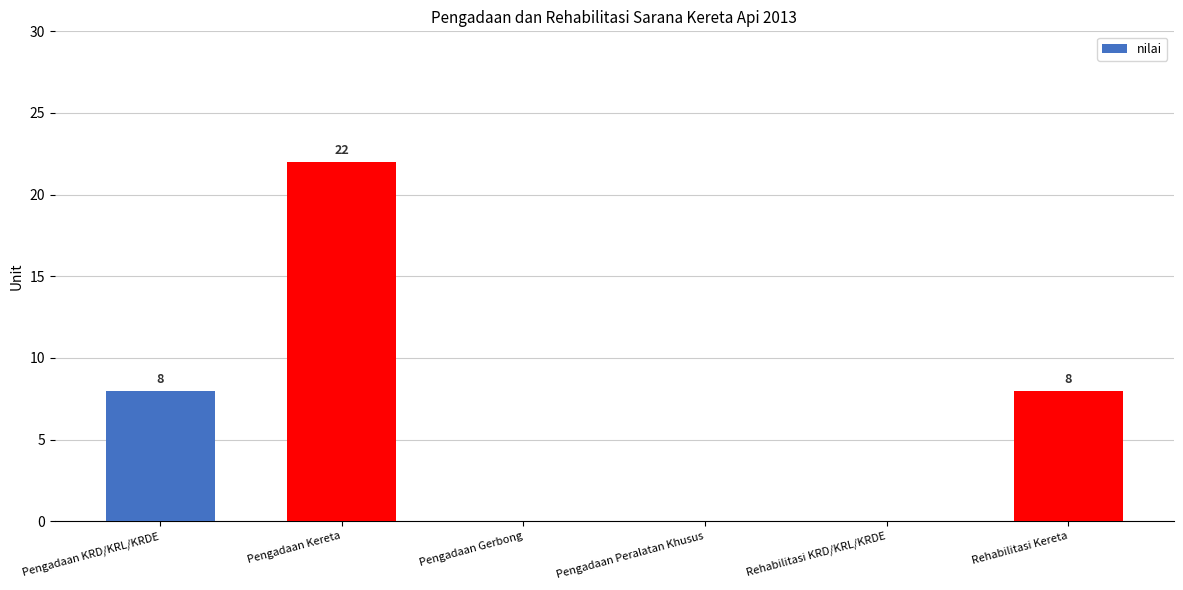

What is the maximum value shown in the chart?

22